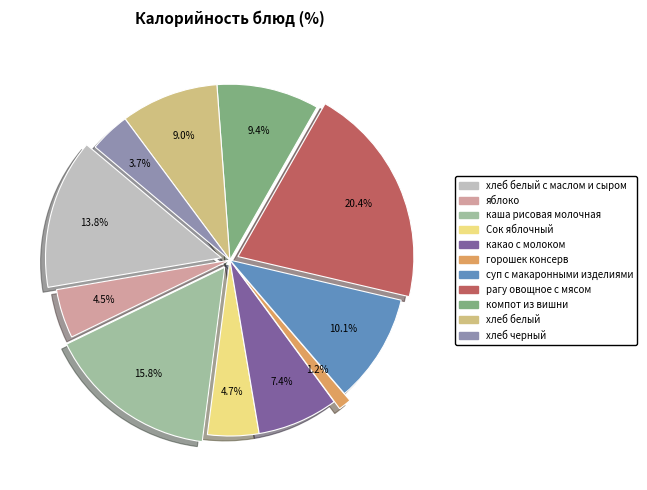

How many slices are in this pie chart?

11